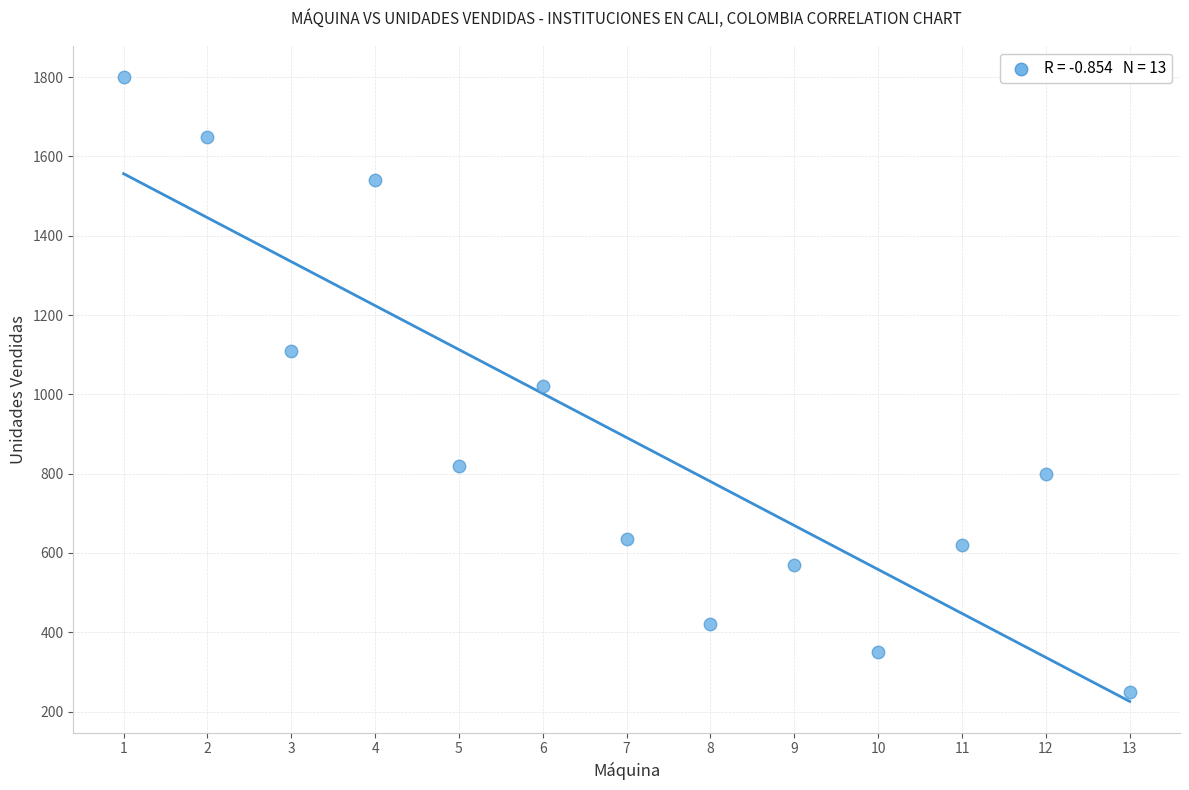

What is the range of Y values (max minus min)?

1550